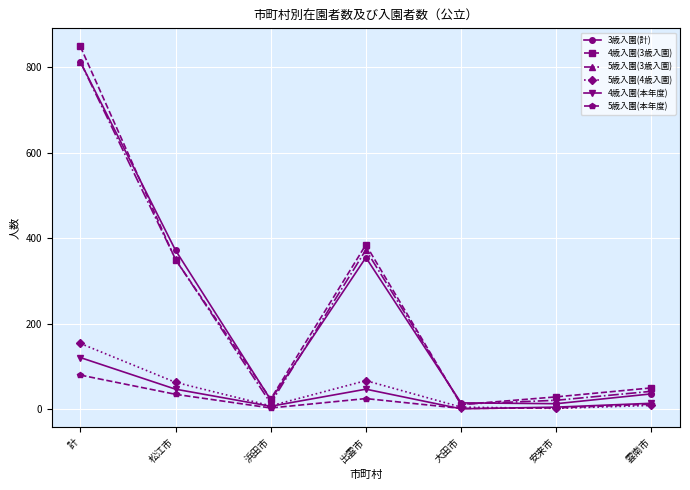

Which series has the largest range (max minus min)?

4歳入園(3歳入園)